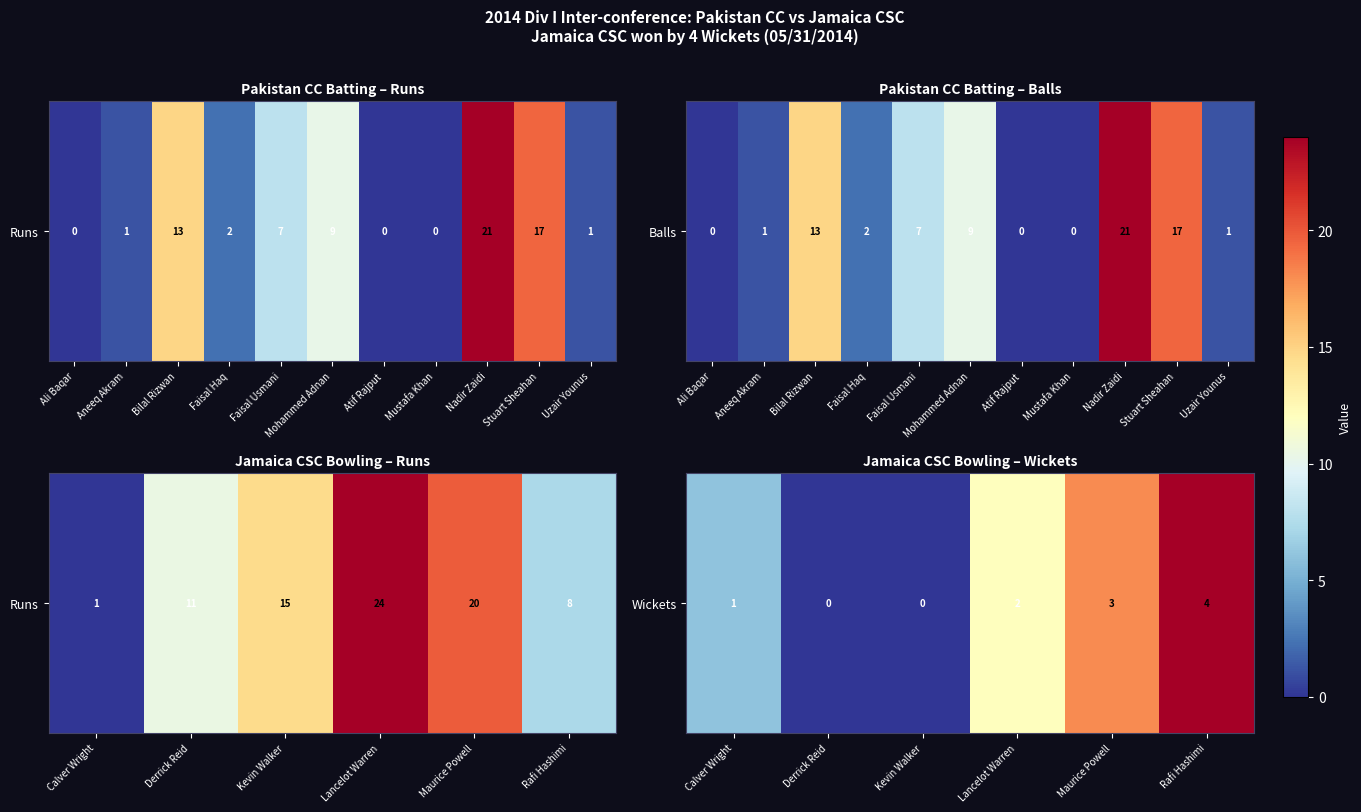

How many values are above zero?

4